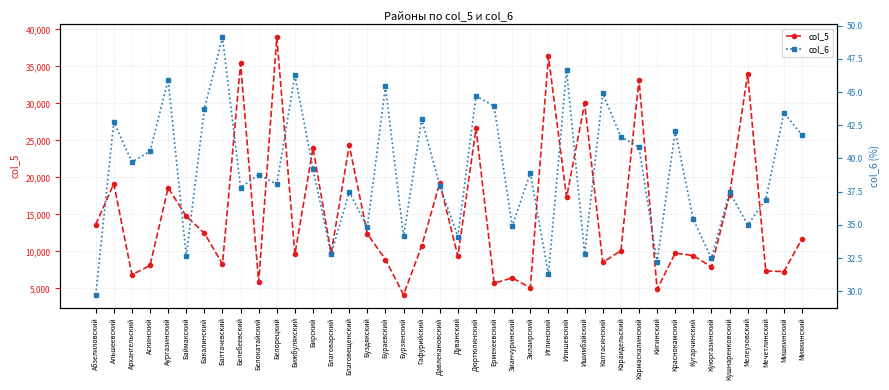

What are all the series names shown in the legend?

col_5, col_6